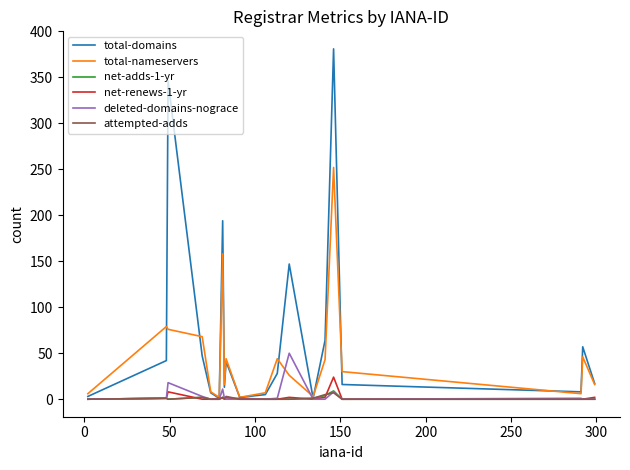

Count the number of data series in this chart.

6